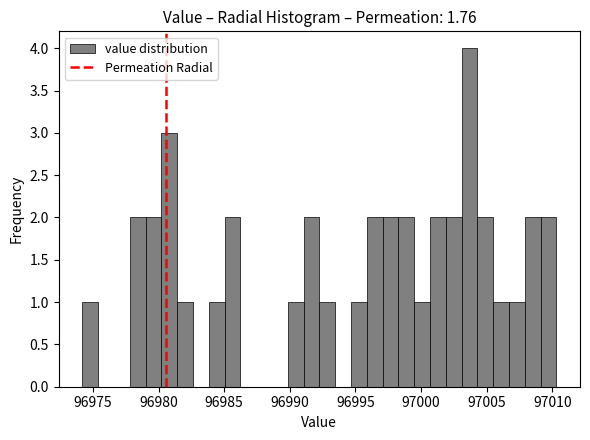

Around what value on the x-axis is the tallest bar? Give the approximate position of its centre, as read against the axis.

97003.5